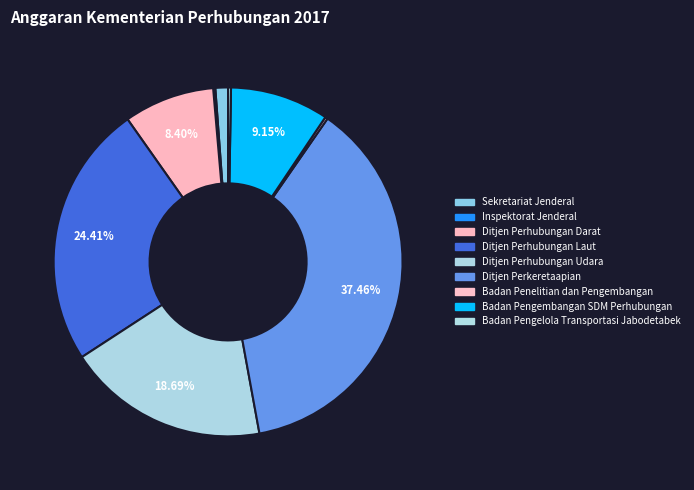

Combined, what portion of the pie is Badan Pengelola Transportasi Jabodetabek and Inspektorat Jenderal?

0.5%